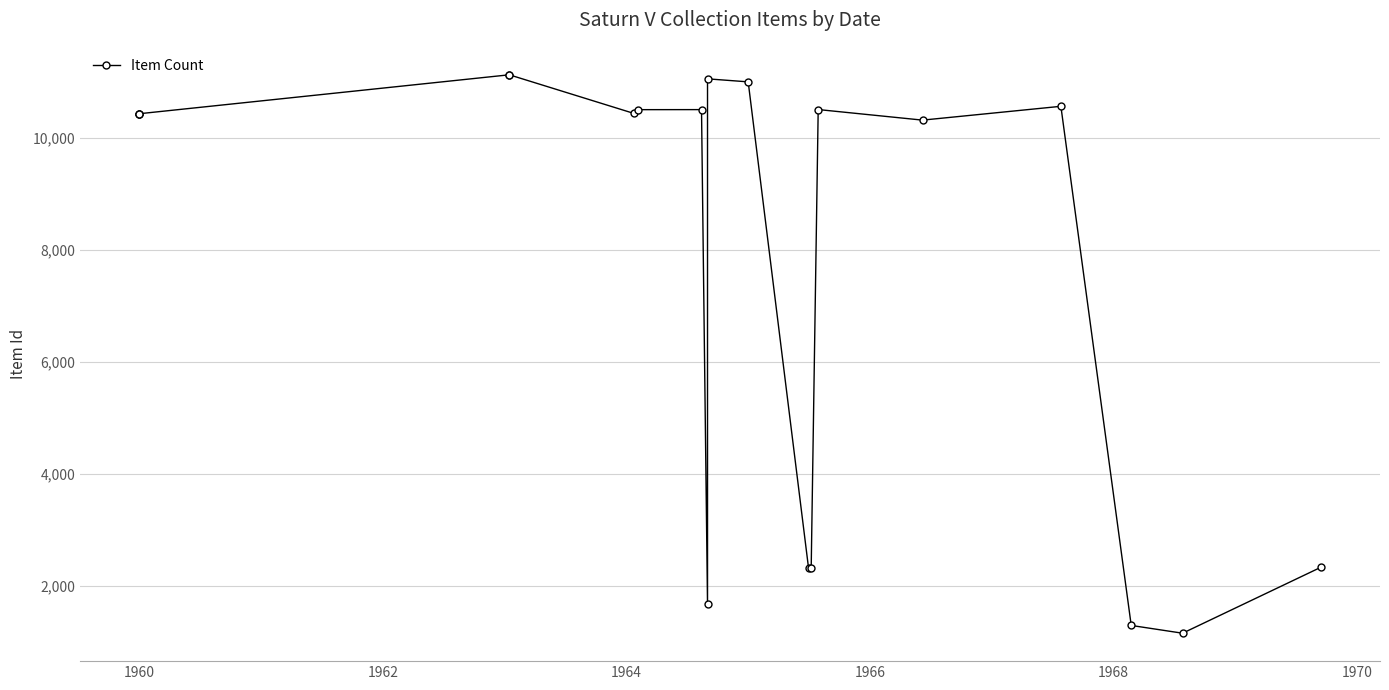

Reading left to right, what are all the values shown in this chart?

10425	10426	10436	11132	11133	10442	10509	10510	1670	11060	11006	2317	2318	10511	10322	10569	1289	1150	2329